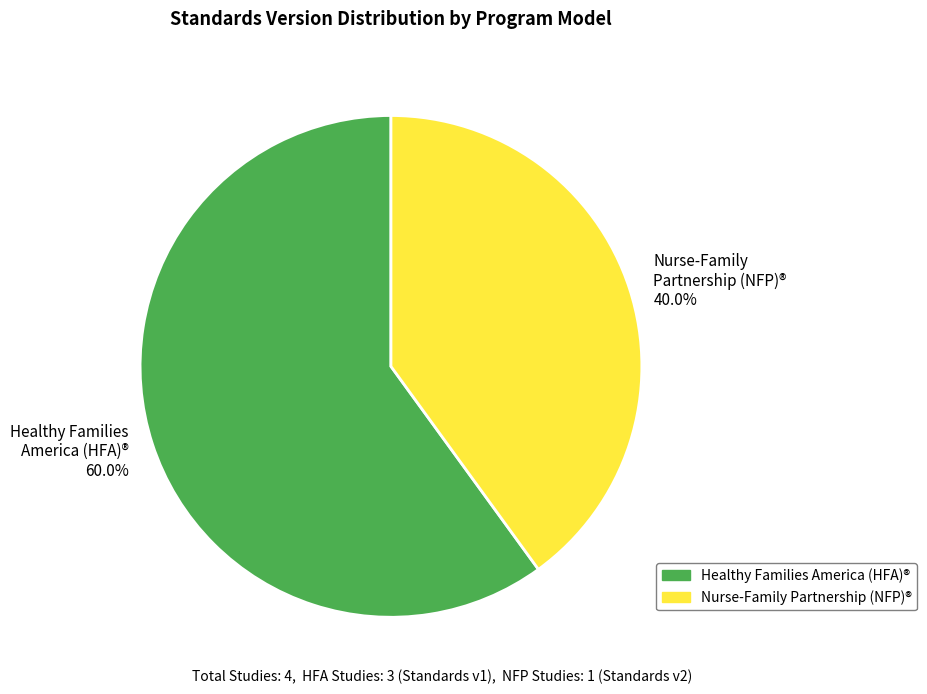

Does Nurse-Family Partnership (NFP)® account for over 50% of the chart?

No